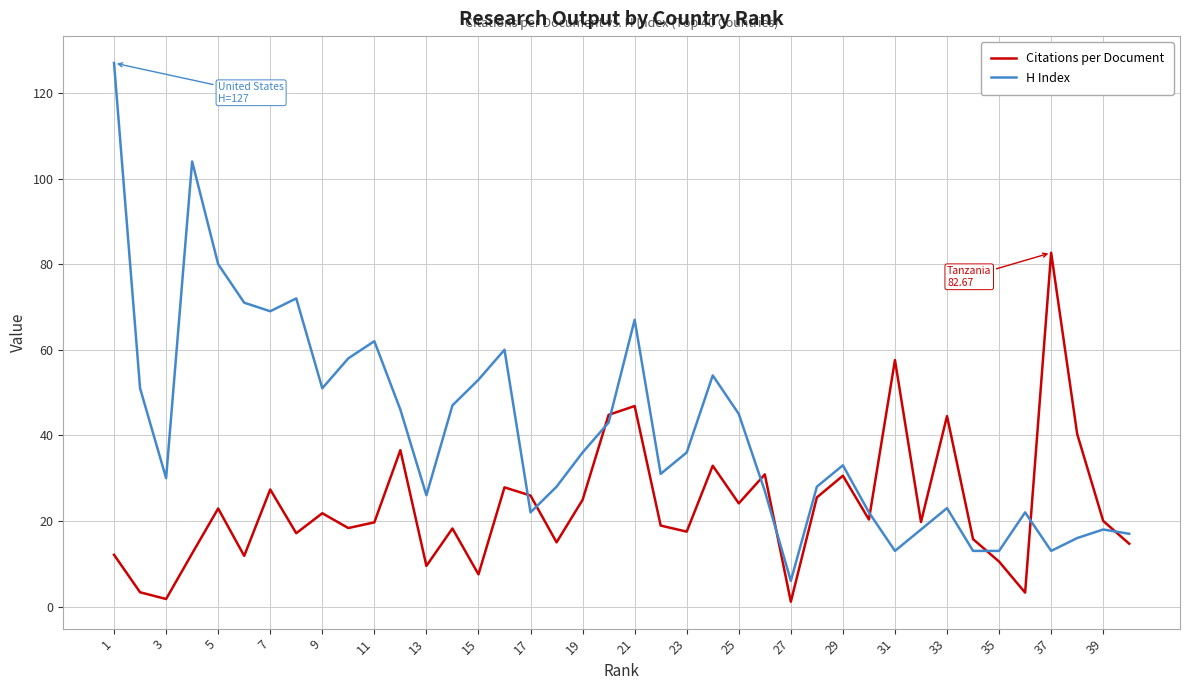

List the series in order of their peak value, highest first.

H Index, Citations per Document